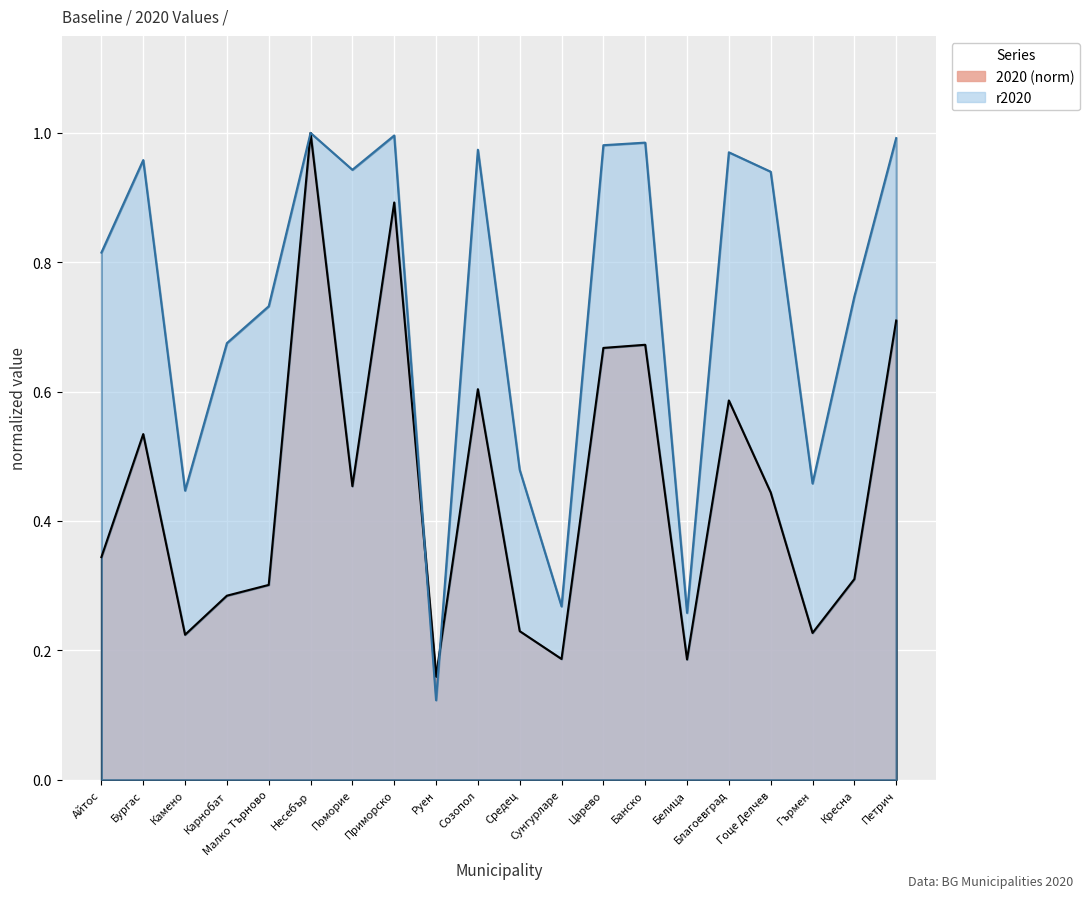

What is the value of the 2020 point at the 8th from the left?

0.9